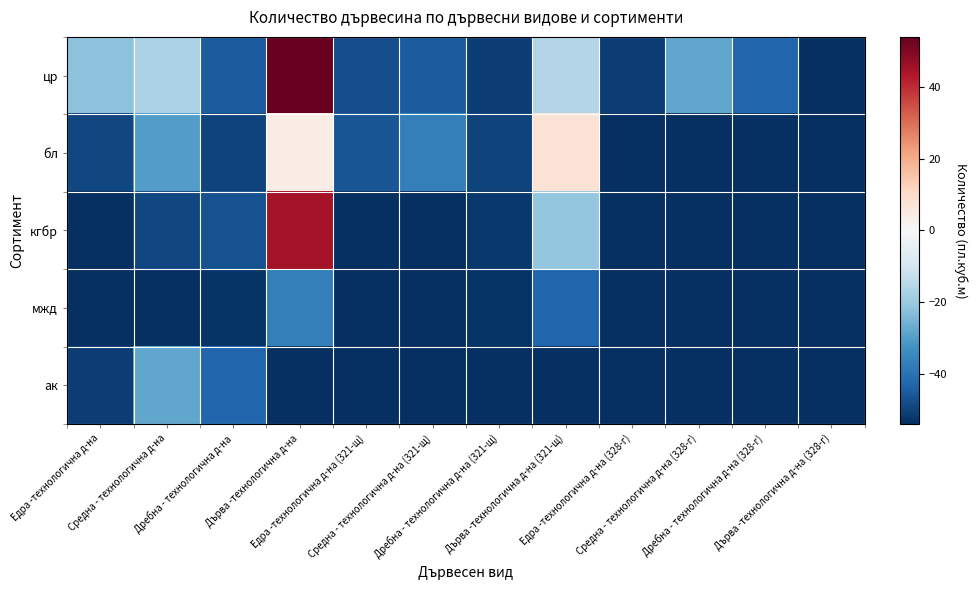

What is the total value across all series at Средна - технологична д-на (321-щ)?

-244